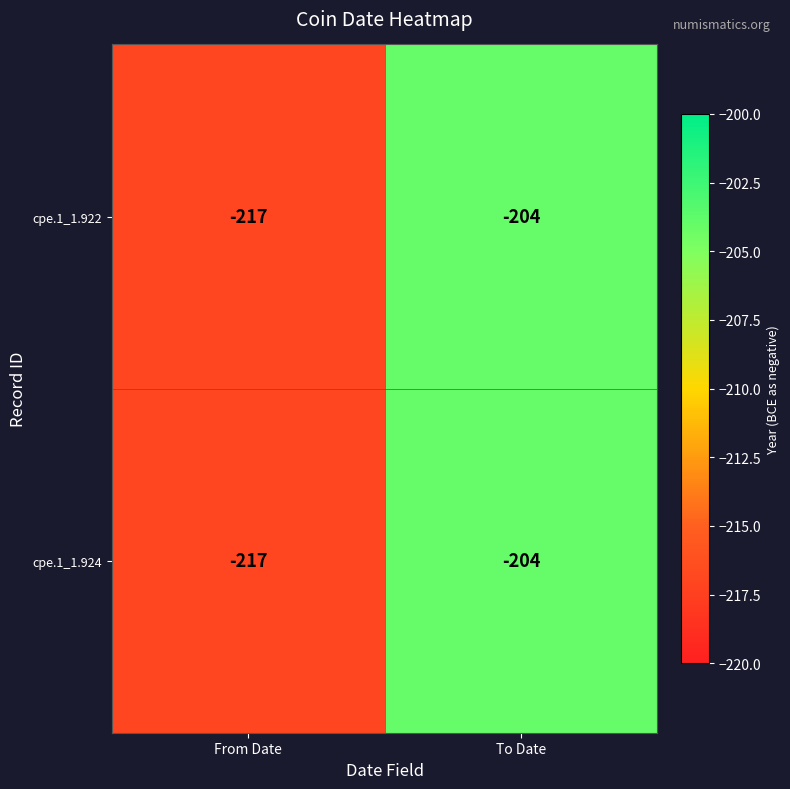

List the labels in order of cpe.1_1.922 value, smallest first.

From Date, To Date